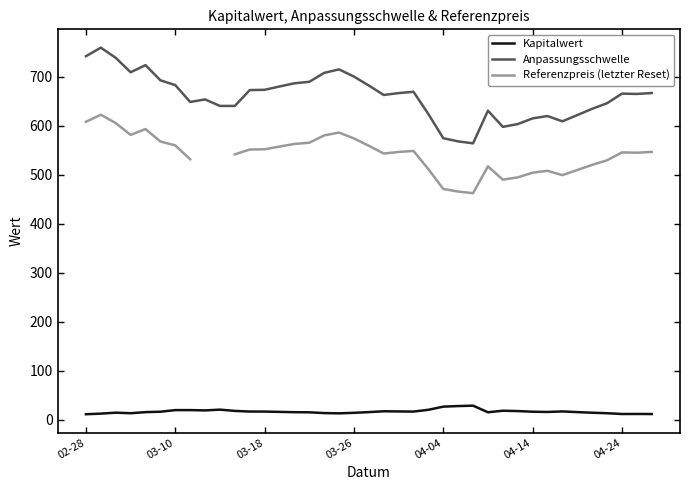

What is the value of the Anpassungsschwelle point at the 38th from the left?

664.7